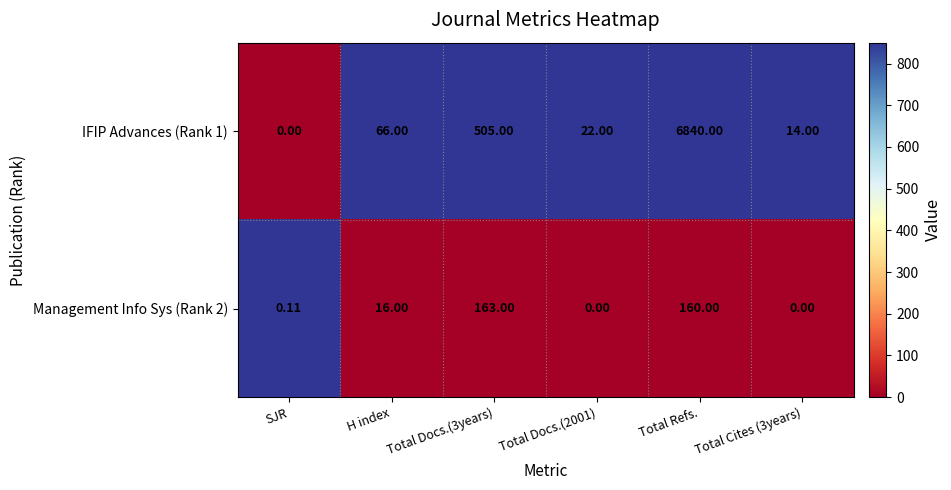

Rank the series at Total Cites (3years) from lowest to highest value.

Management Info Sys (Rank 2), IFIP Advances (Rank 1)